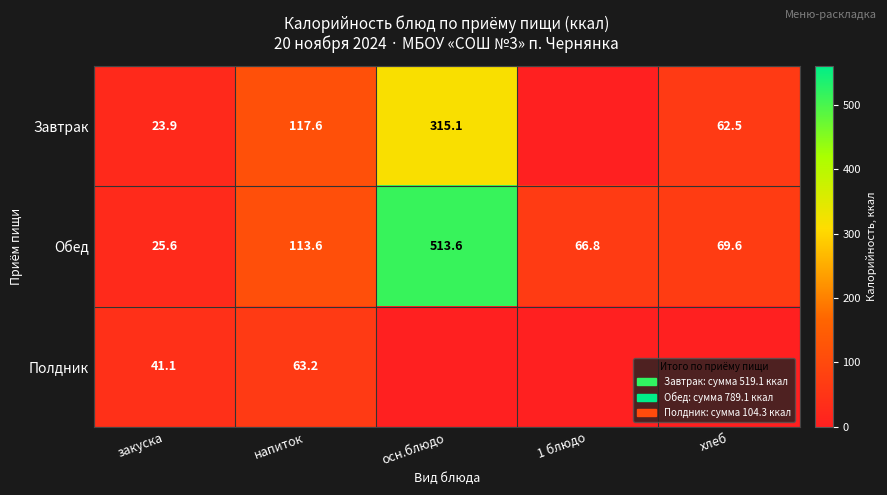

What value does the Обед series have at осн.блюдо?

513.6